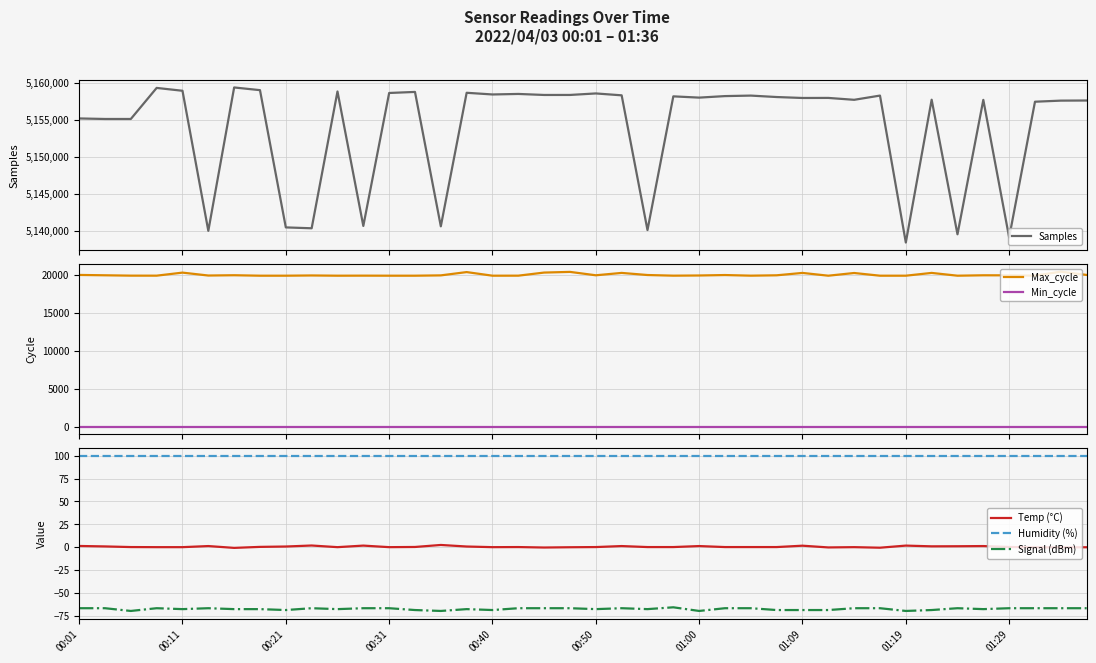

The Min_cycle series shows 39.4 at 11. True or false?

False